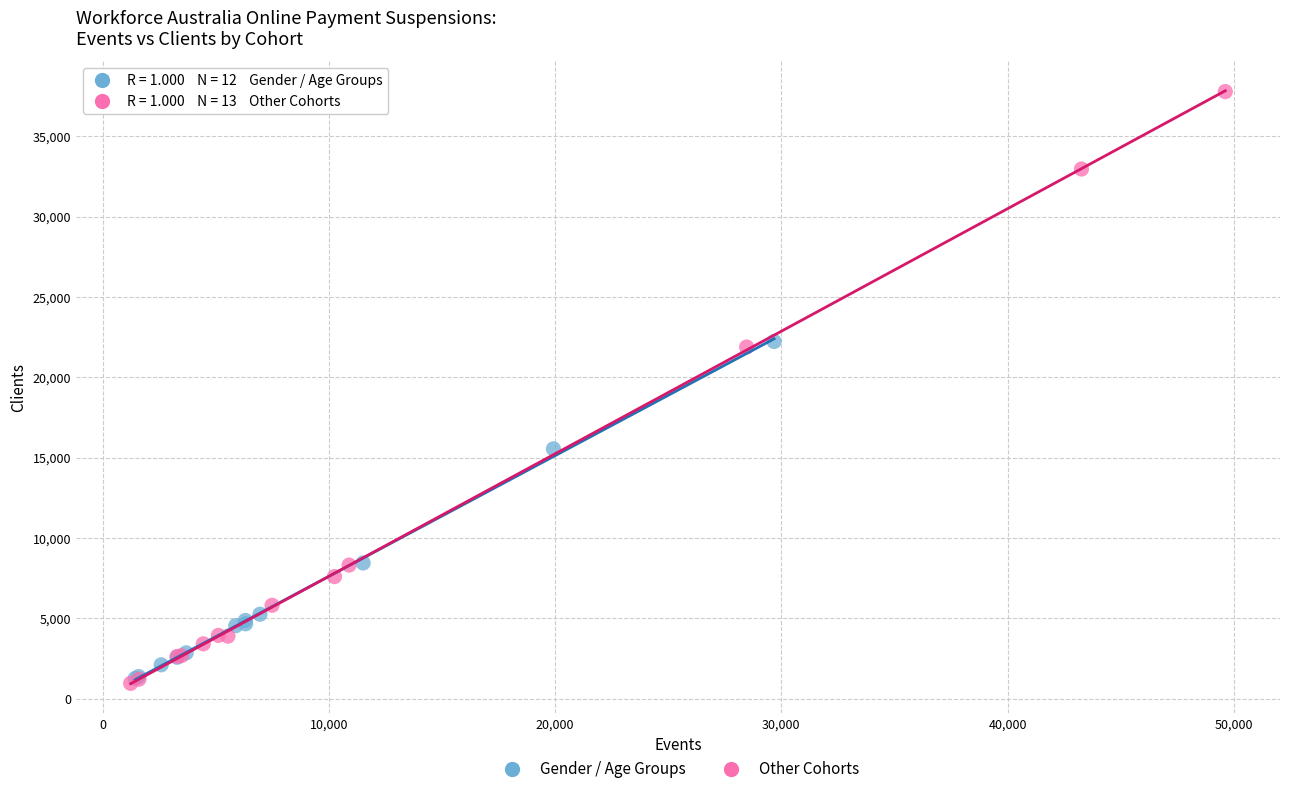

Which series has the widest spread of Y values?

Other Cohorts